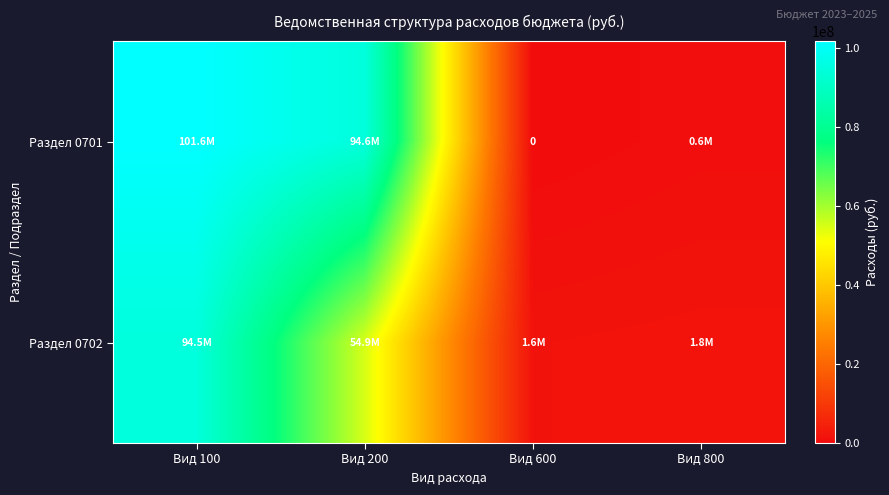

Which label corresponds to the largest value in the chart?

Вид 100